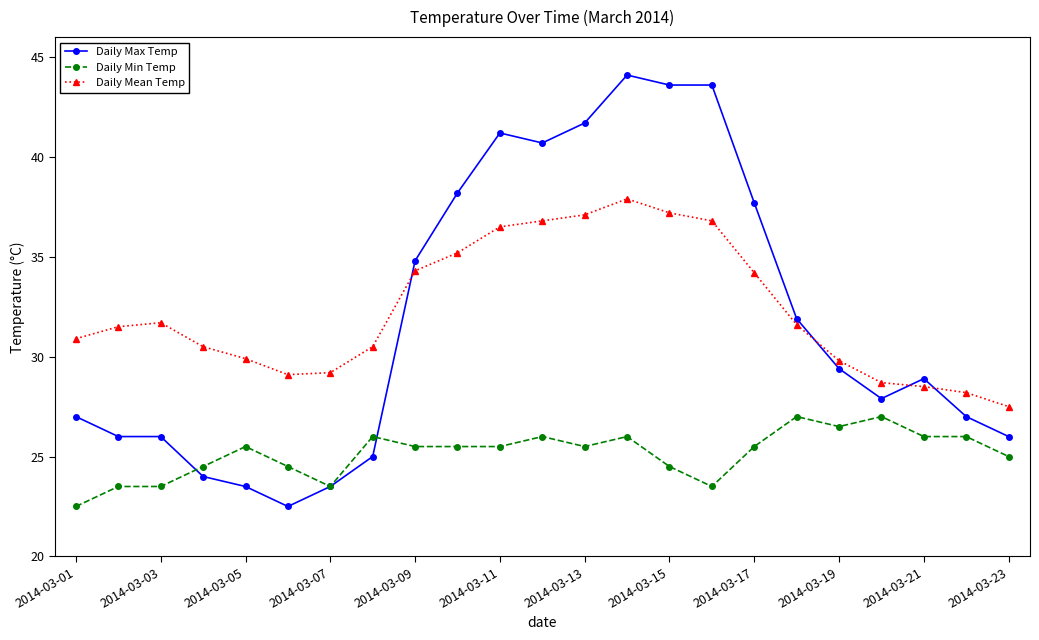

How many lines are shown in the chart?

3